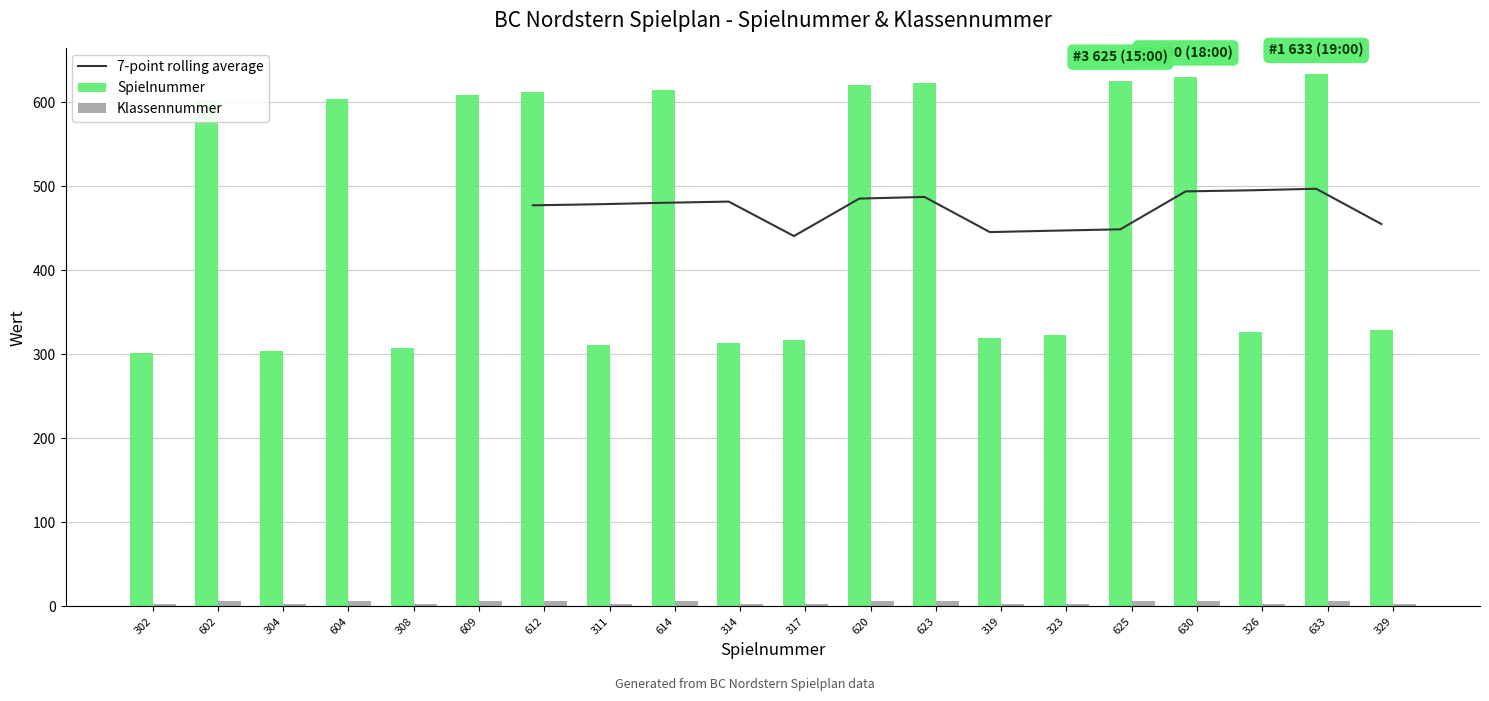

Which series has the largest total across all categories?

Spielnummer